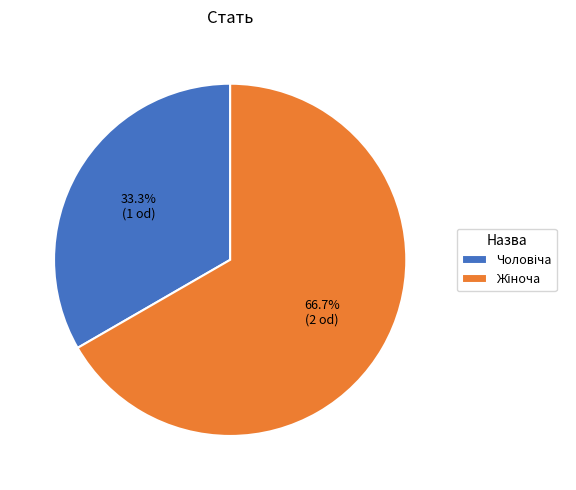

Does any single category account for the majority?

Yes